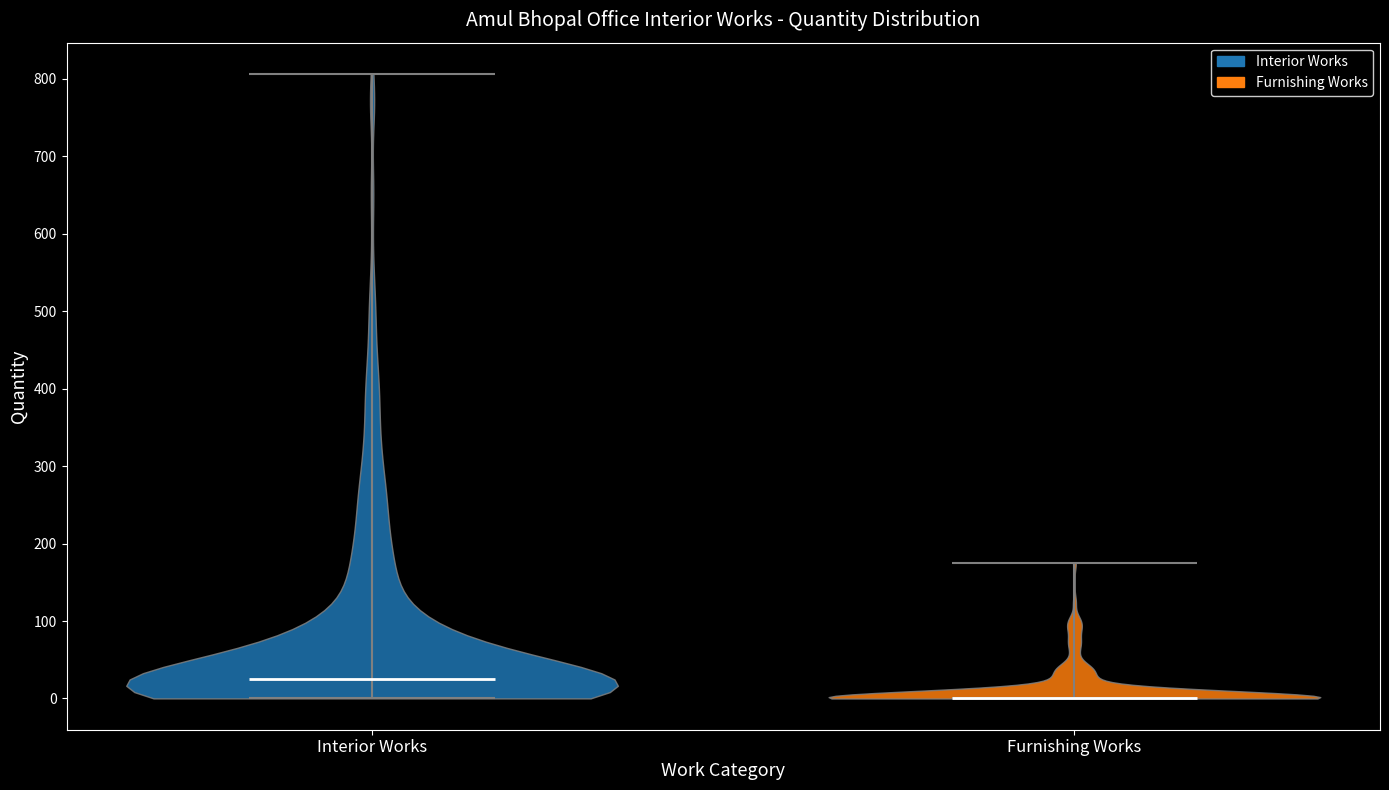

Reading left to right, read every violin against the y-axis: where its median line is, and the lowest and highest points it reaches. The values are not printed on the chart, so give them approximately, as read against the axis.

Interior Works: median line 30, lowest point 0, highest point 810
Furnishing Works: median line 0, lowest point 0, highest point 170